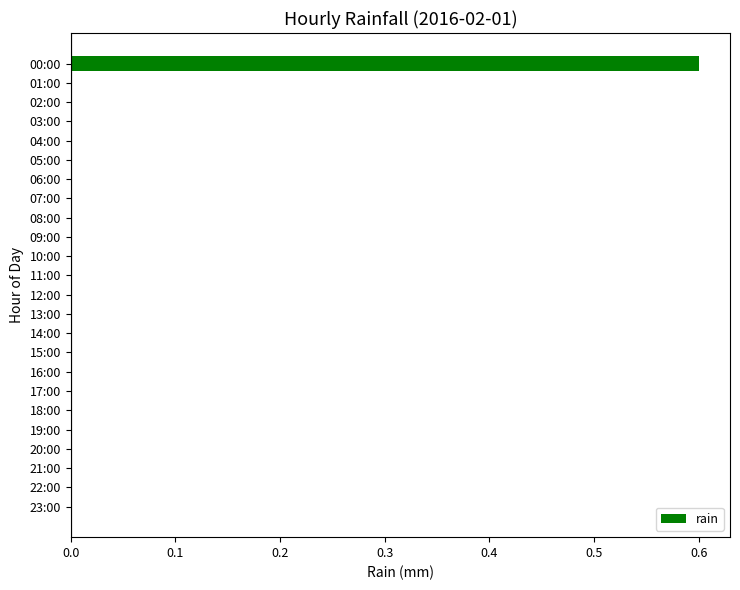

Count the values in the range 0 to 1.

24